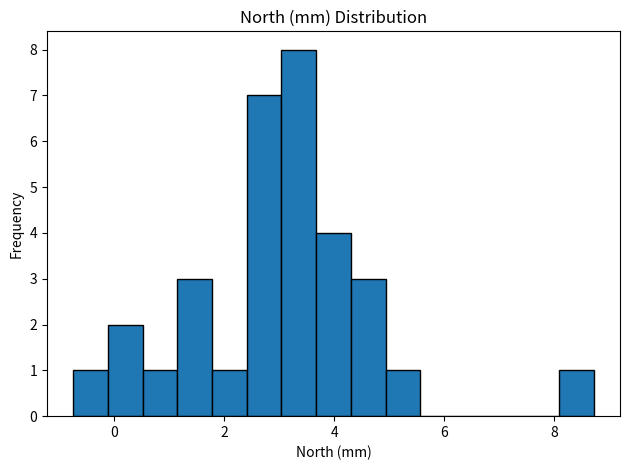

Read against the x-axis, roughly where is the centre of the tallest bar?

3.4